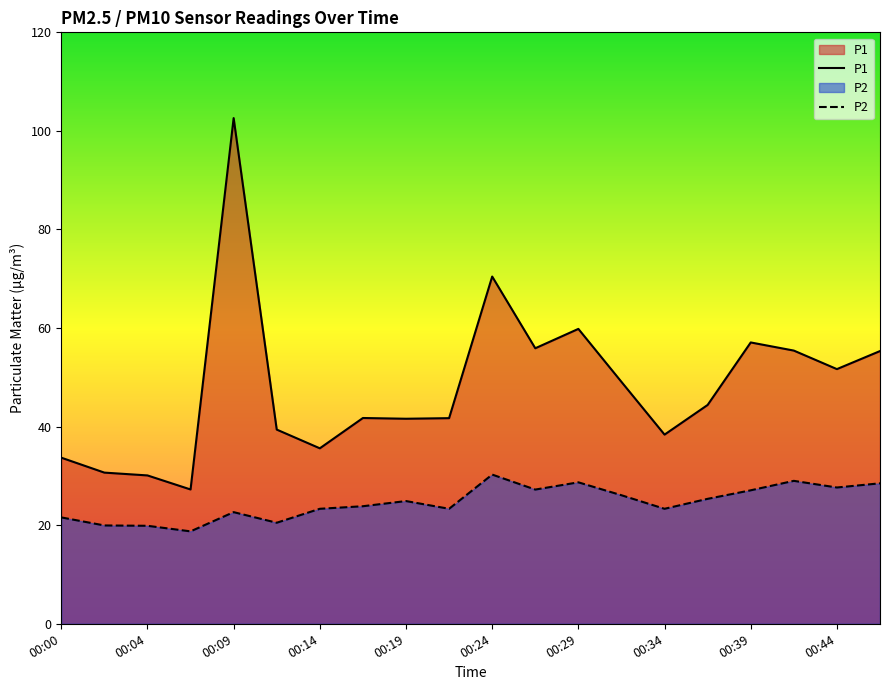

Which series has the largest total across all categories?

P1